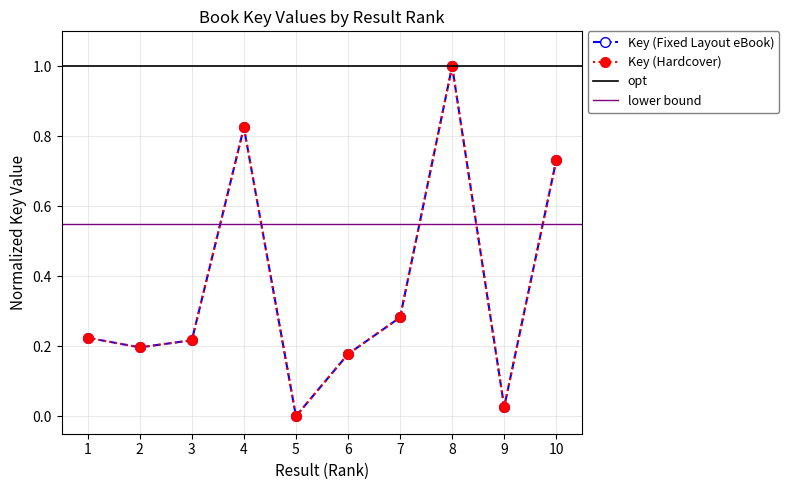

At which category does Key (Fixed Layout eBook) reach its first local valley?

2